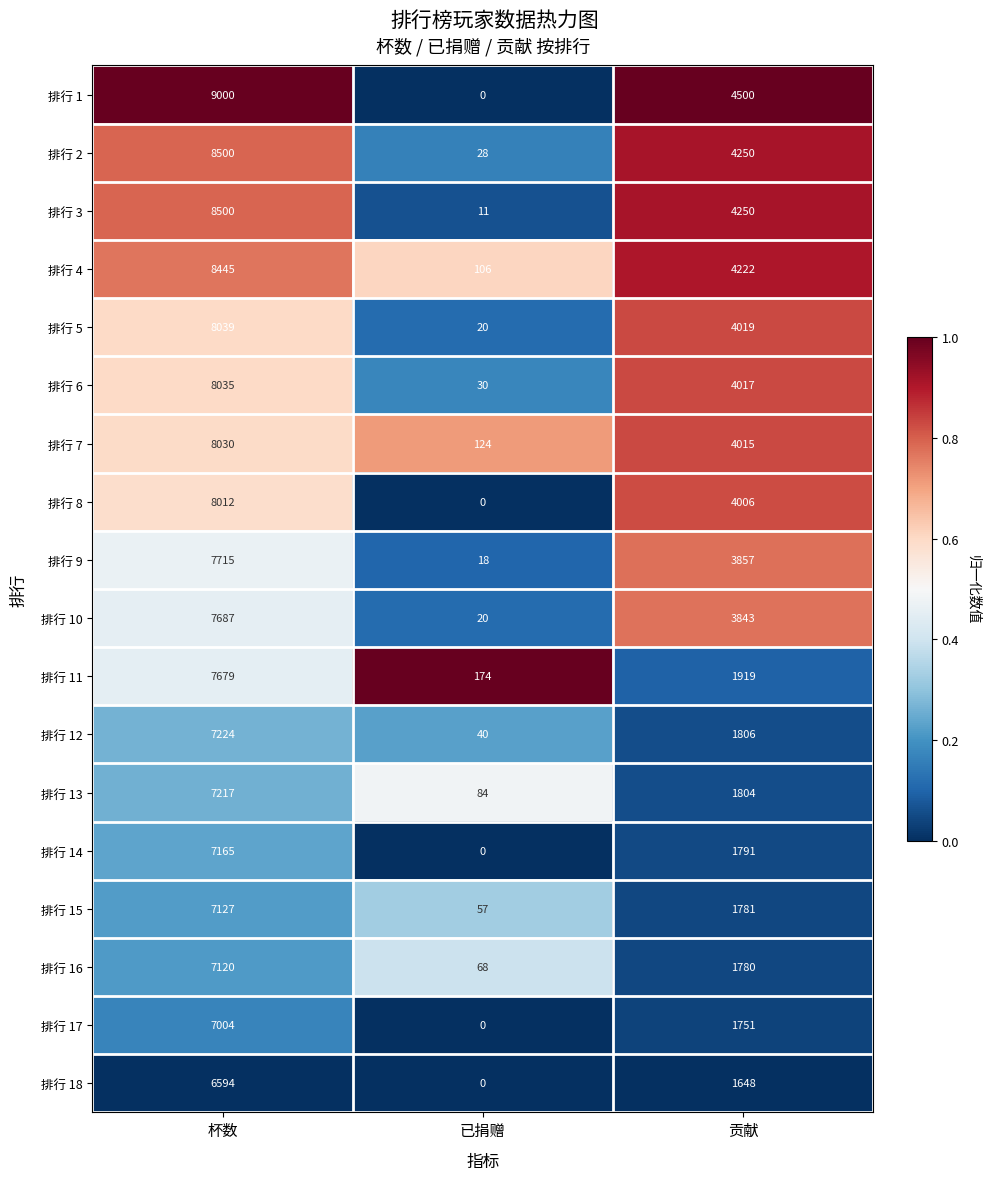

At how many categories does at least one series exceed 0?

3